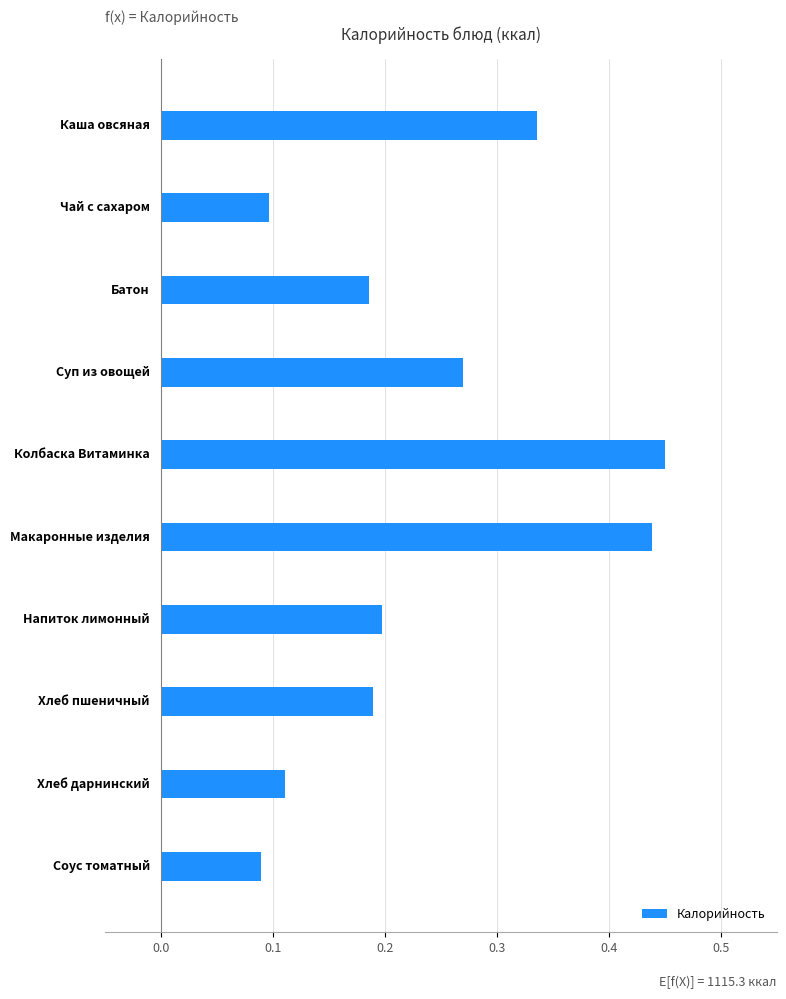

How many bars are there in total?

10